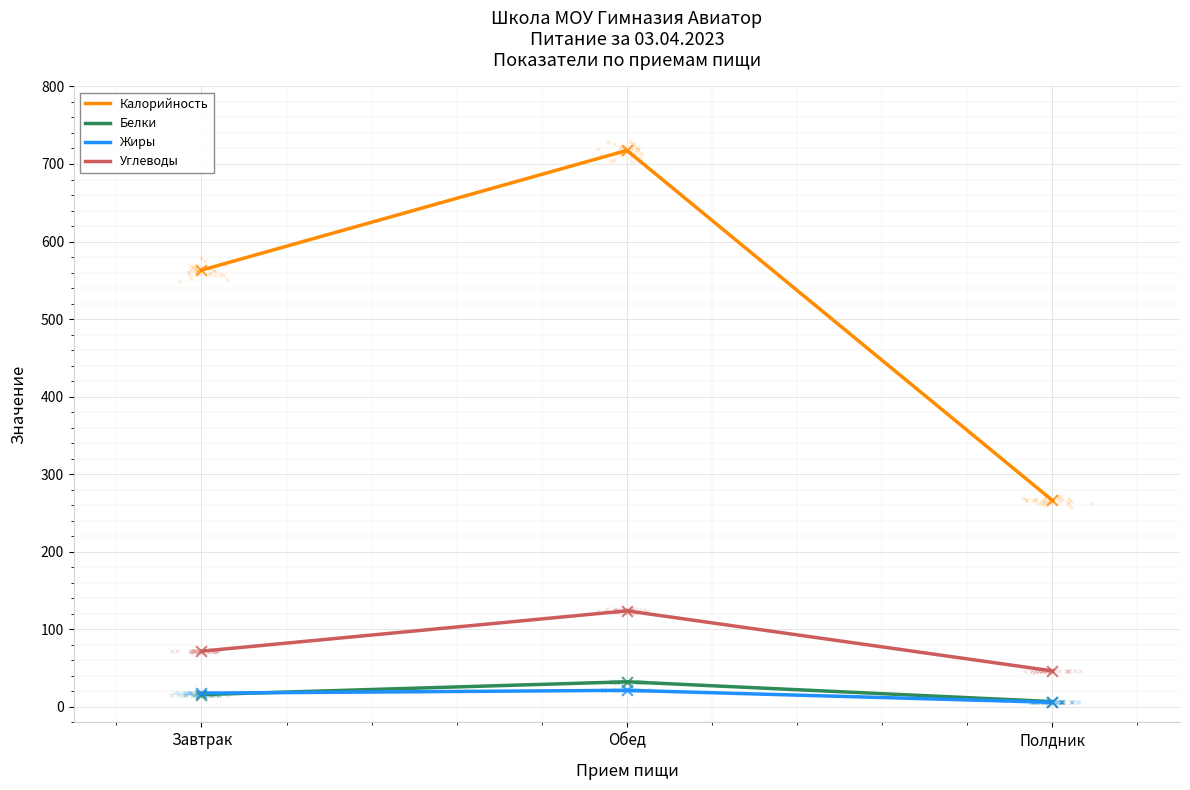

Which series has the largest total across all categories?

Калорийность